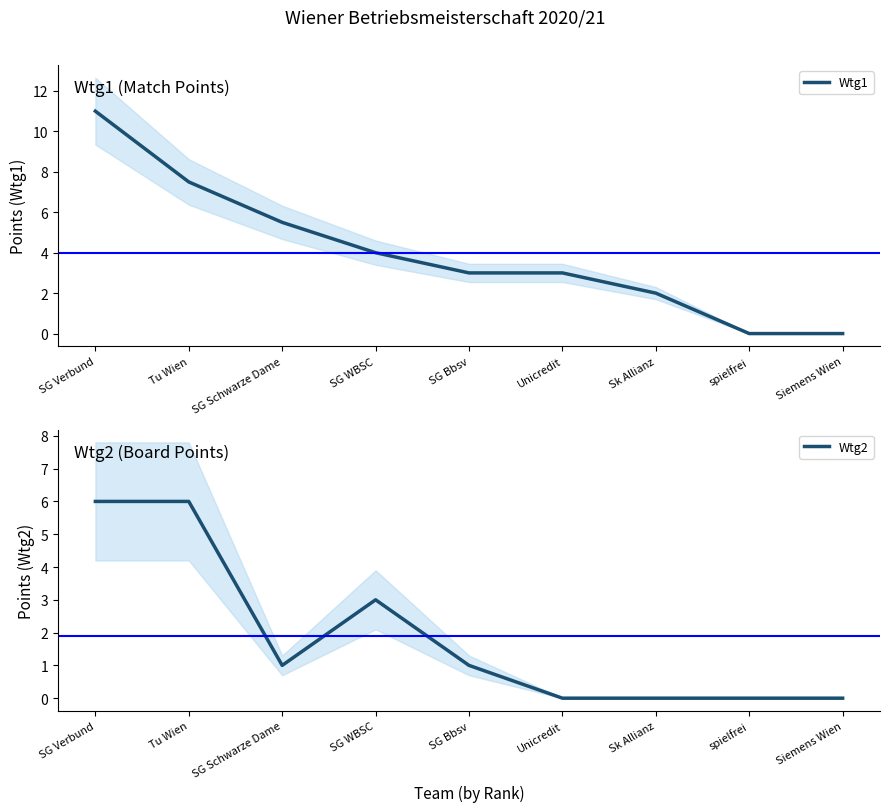

Reading left to right, list all the values displayed in this chart.

Wtg1: 11.0	7.5	5.5	4.0	3.0	3.0	2.0	0.0	0.0
Wtg2: 6.0	6.0	1.0	3.0	1.0	0.0	0.0	0.0	0.0